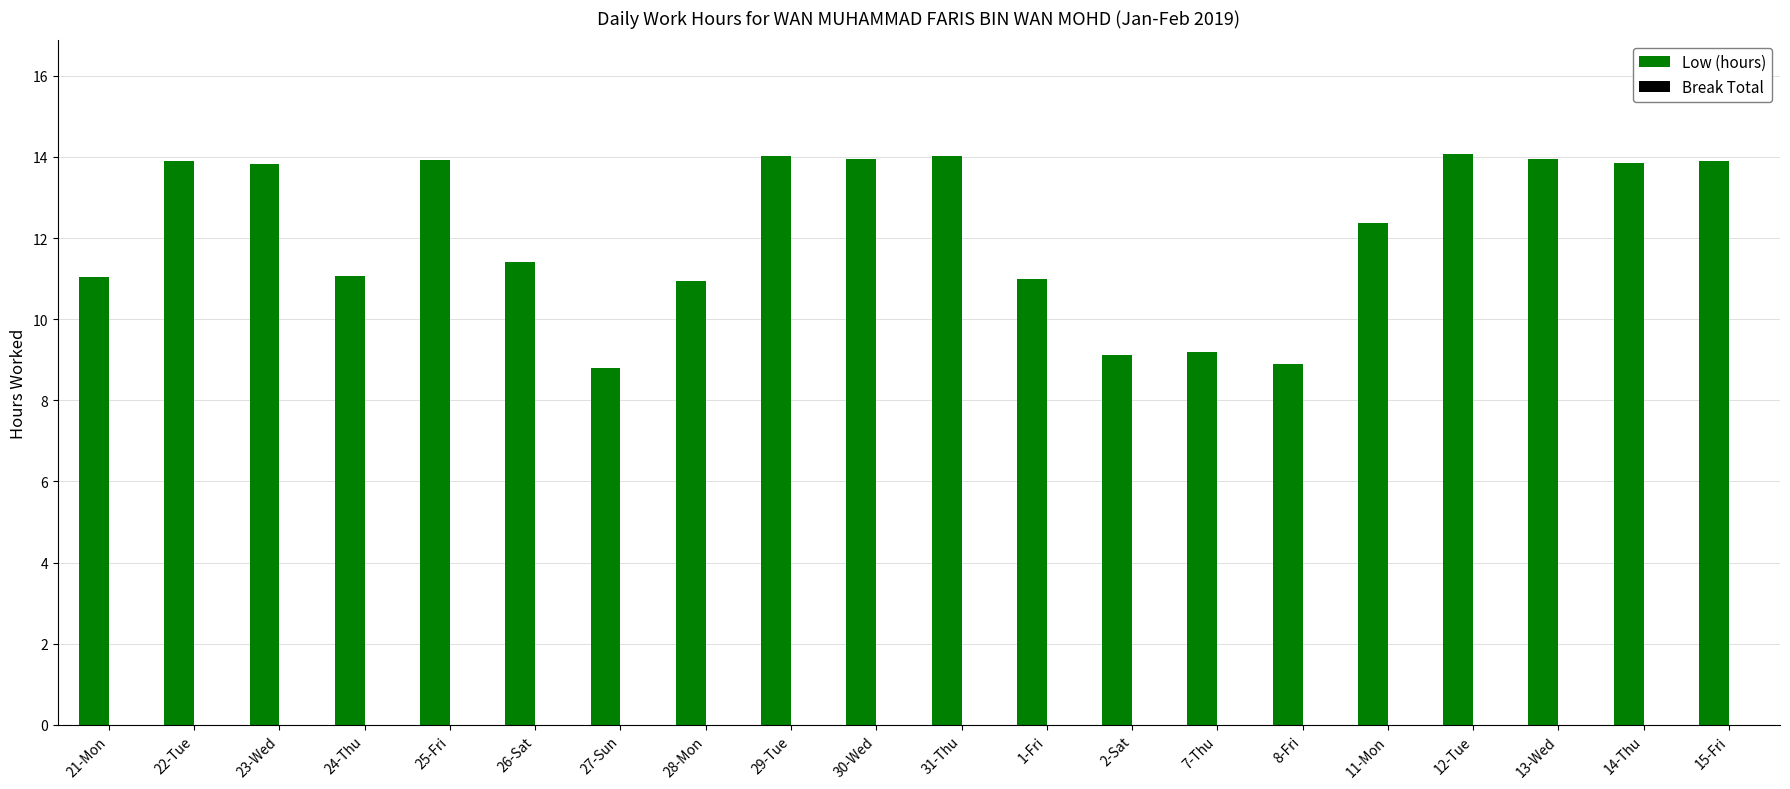

Are the bars horizontal?

No